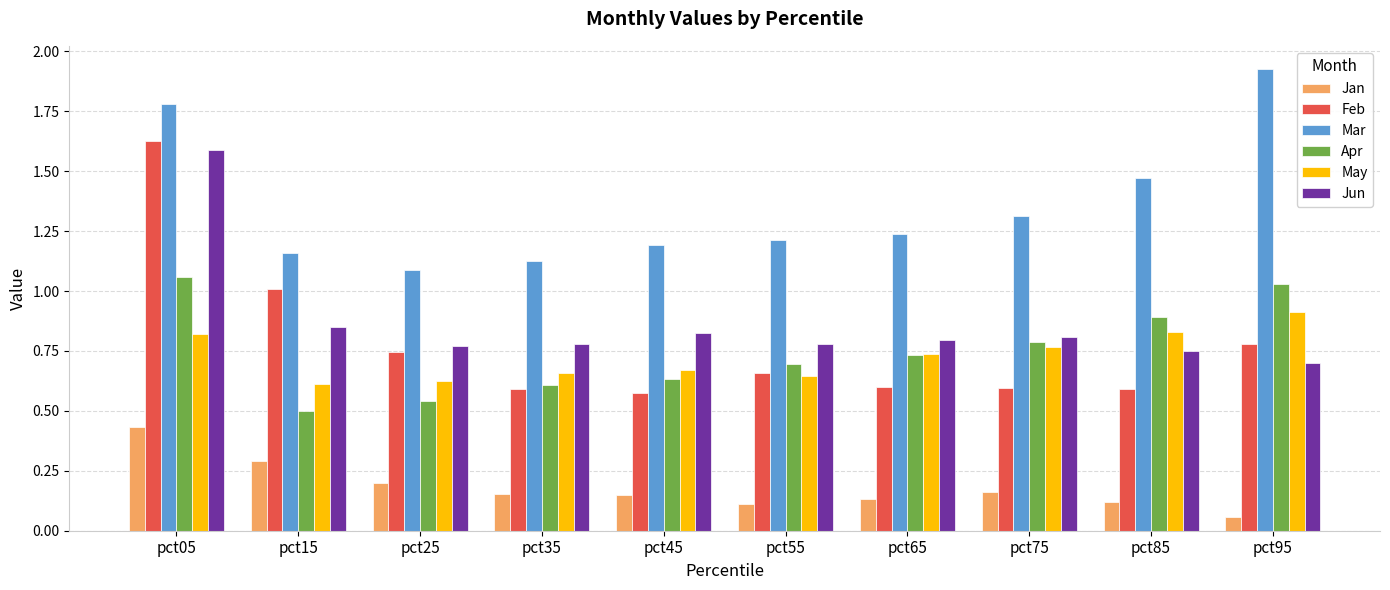

What is the sum of the Mar values at pct95 and pct75?

3.2